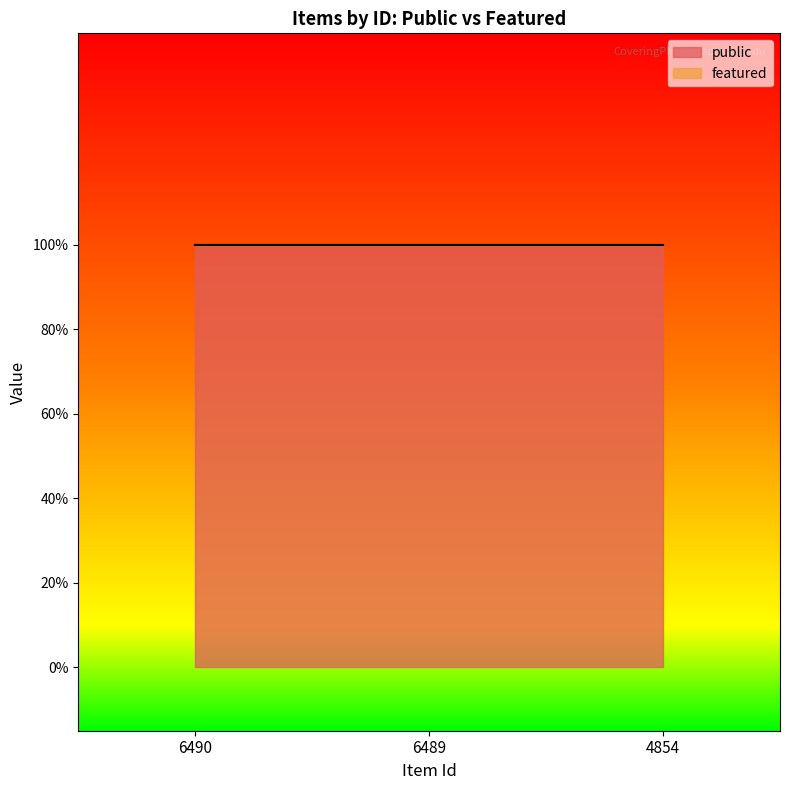

At which category is the sum across all series the highest?

6490